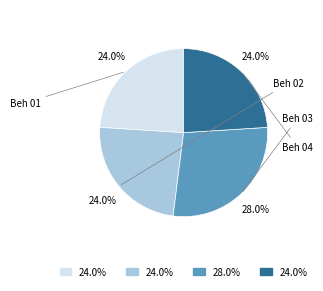

How many segments does this pie chart have?

4